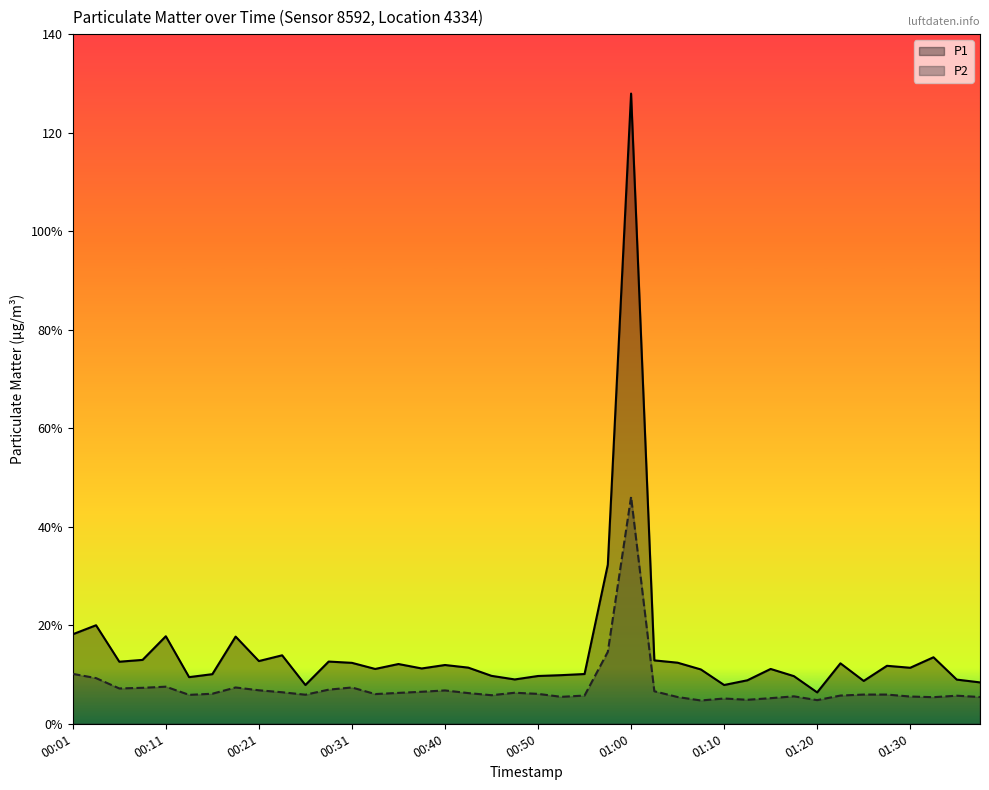

Does the chart display data point markers on the line(s)?

No